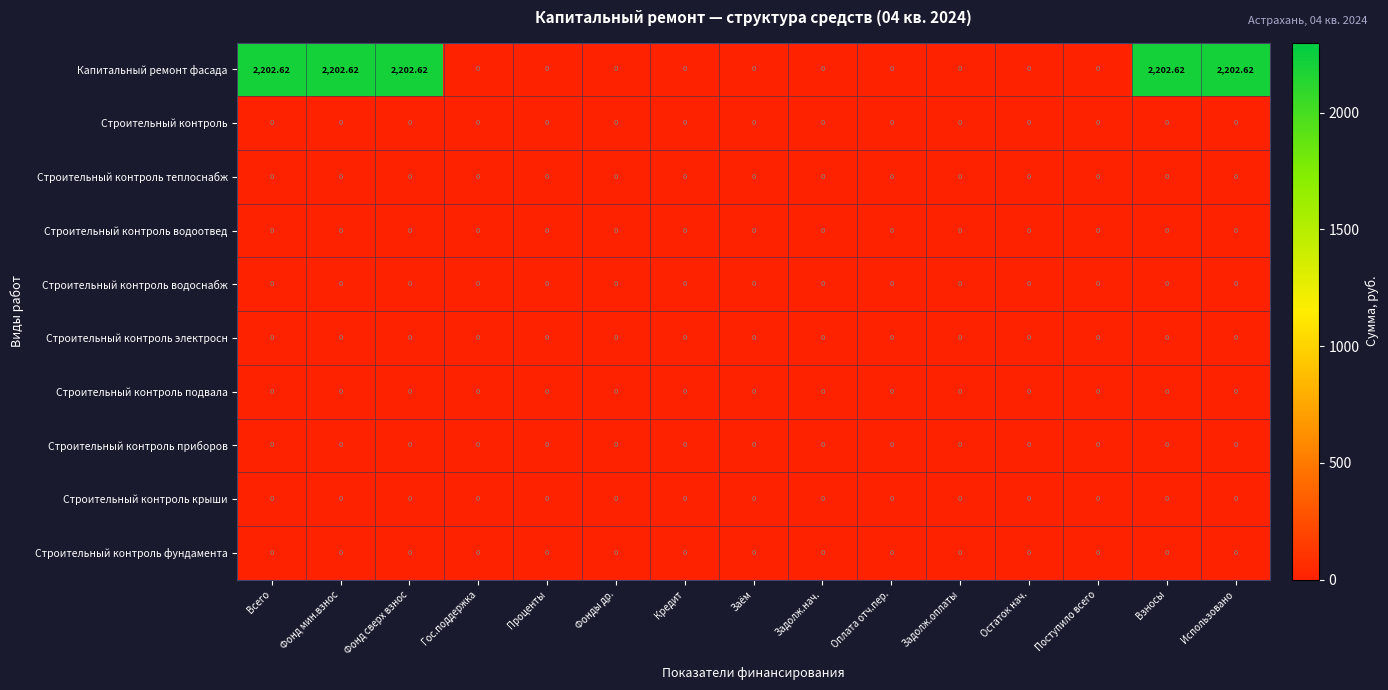

Which series has the largest total across all categories?

Капитальный ремонт фасада